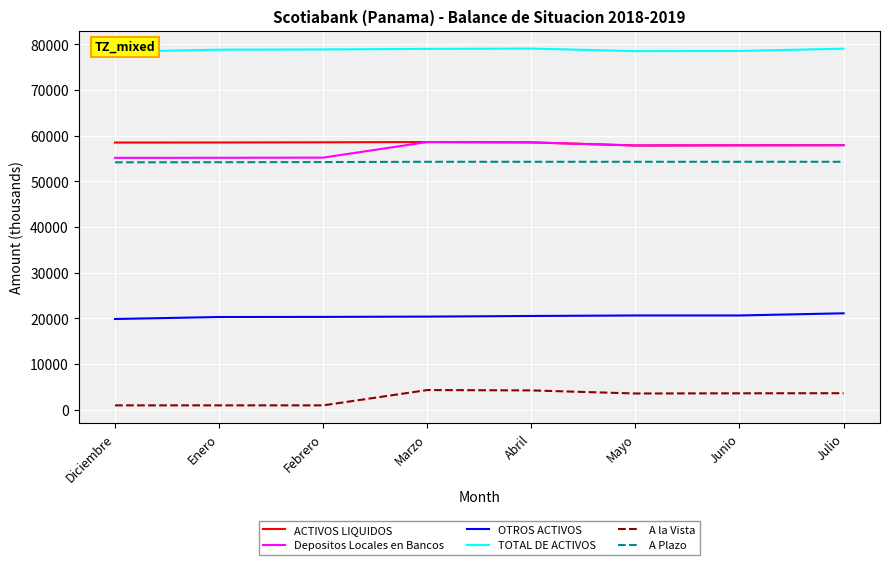

What is the value of the TOTAL DE ACTIVOS point at the 3rd from the left?

78904.4